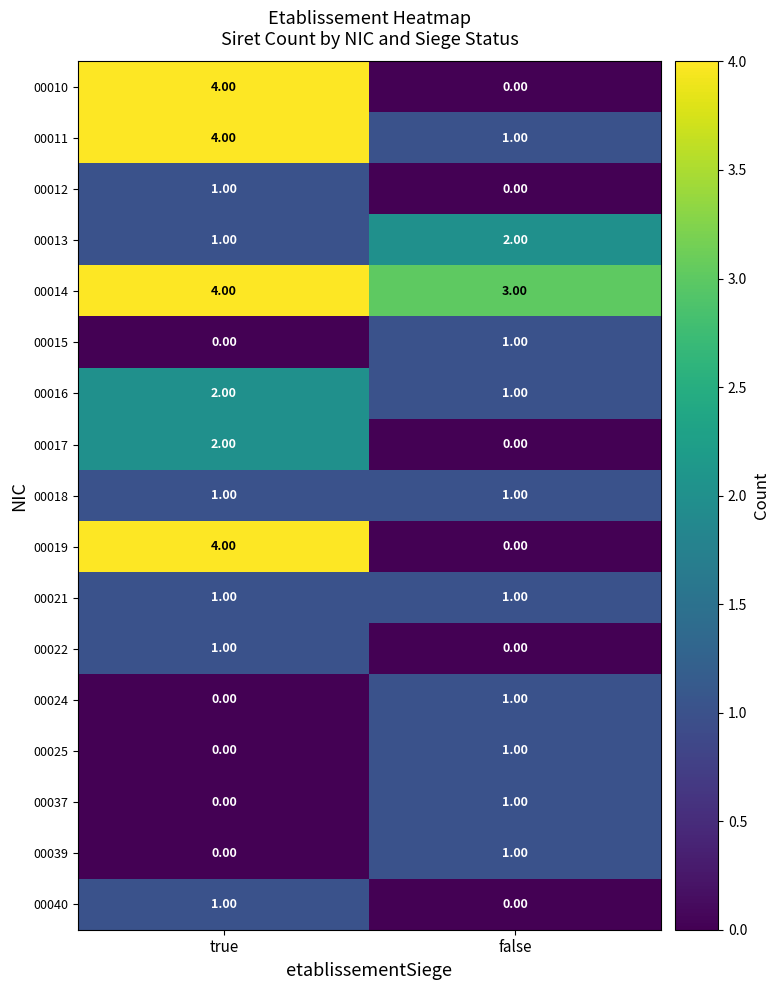

At which category is the sum across all series the highest?

true